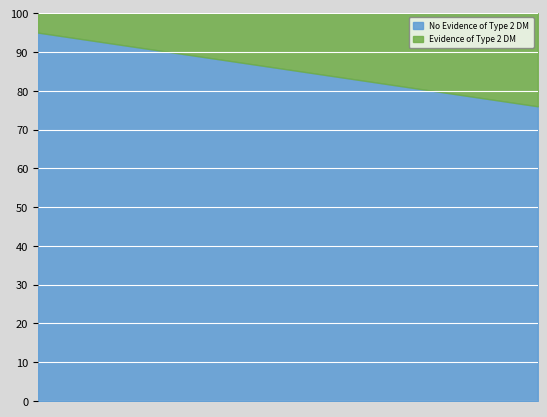

Rank the categories by No Evidence of Type 2 DM value from lowest to highest.

20, 19, 18, 17, 16, 15, 14, 13, 12, 11, 10, 9, 8, 7, 6, 5, 4, 3, 2, 1